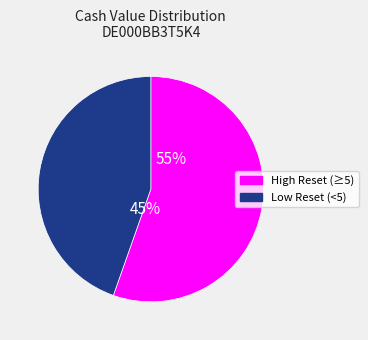

The 14 slice represents 1% of the pie. True or false?

False